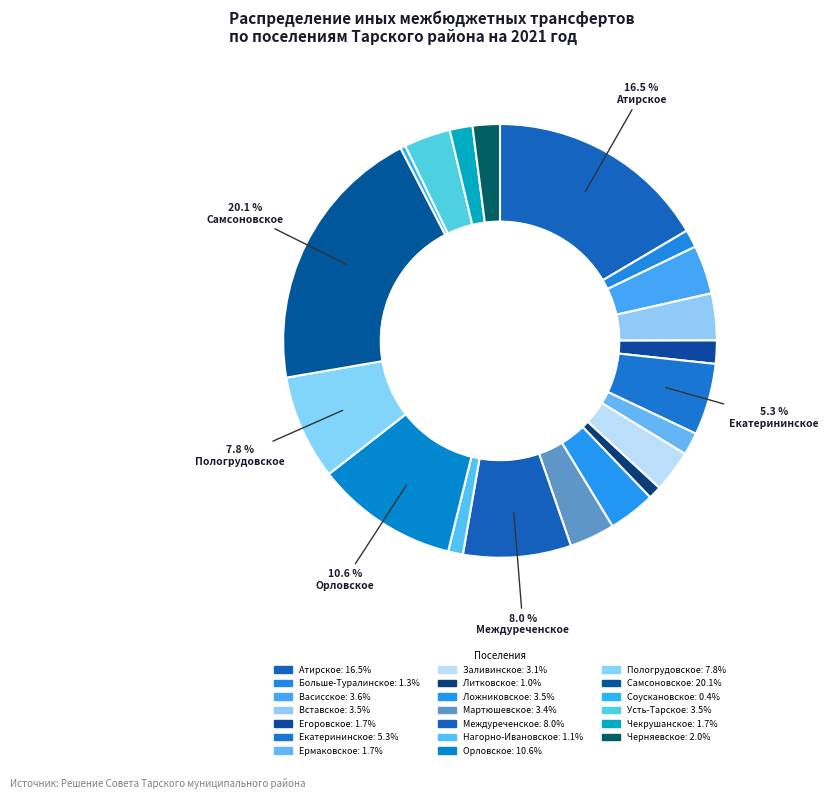

How many segments does this pie chart have?

20